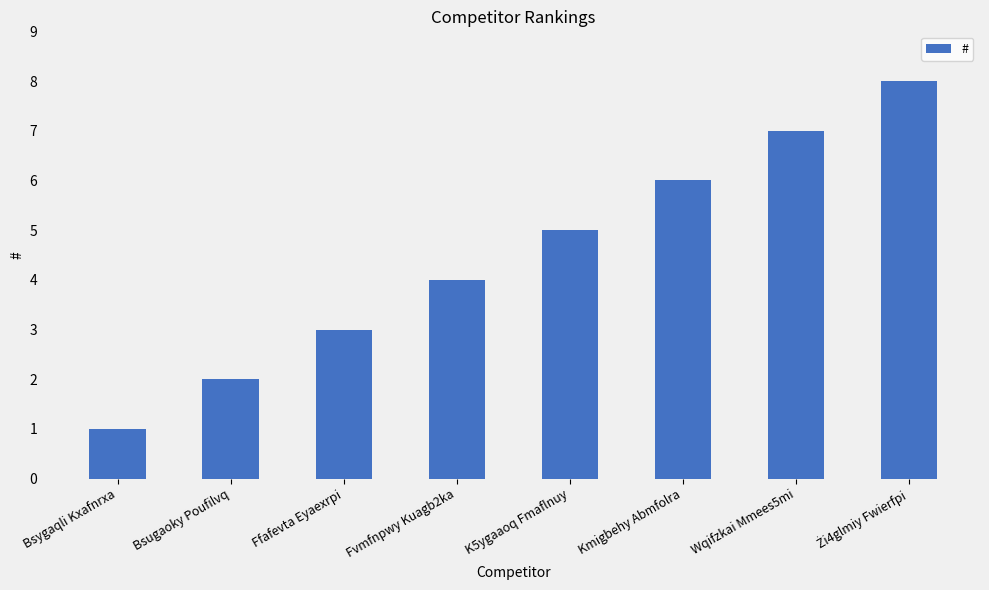

The chart shows a value of 2 at Bsugaoky Poufilvq. True or false?

True